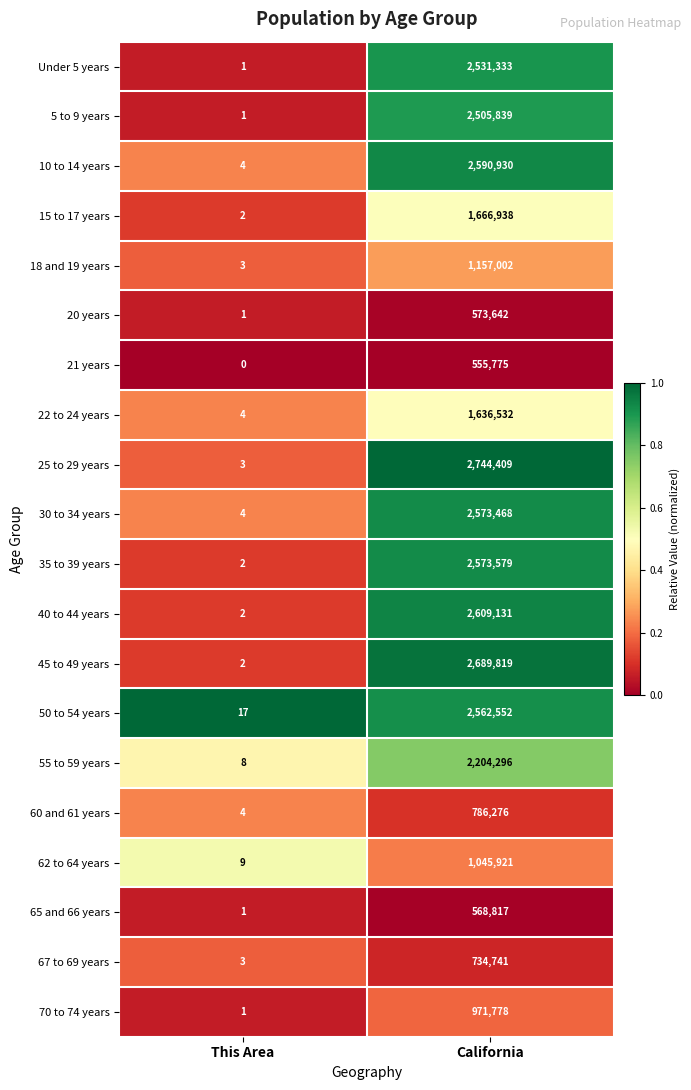

The value of 67 to 69 years at This Area is 3. True or false?

True